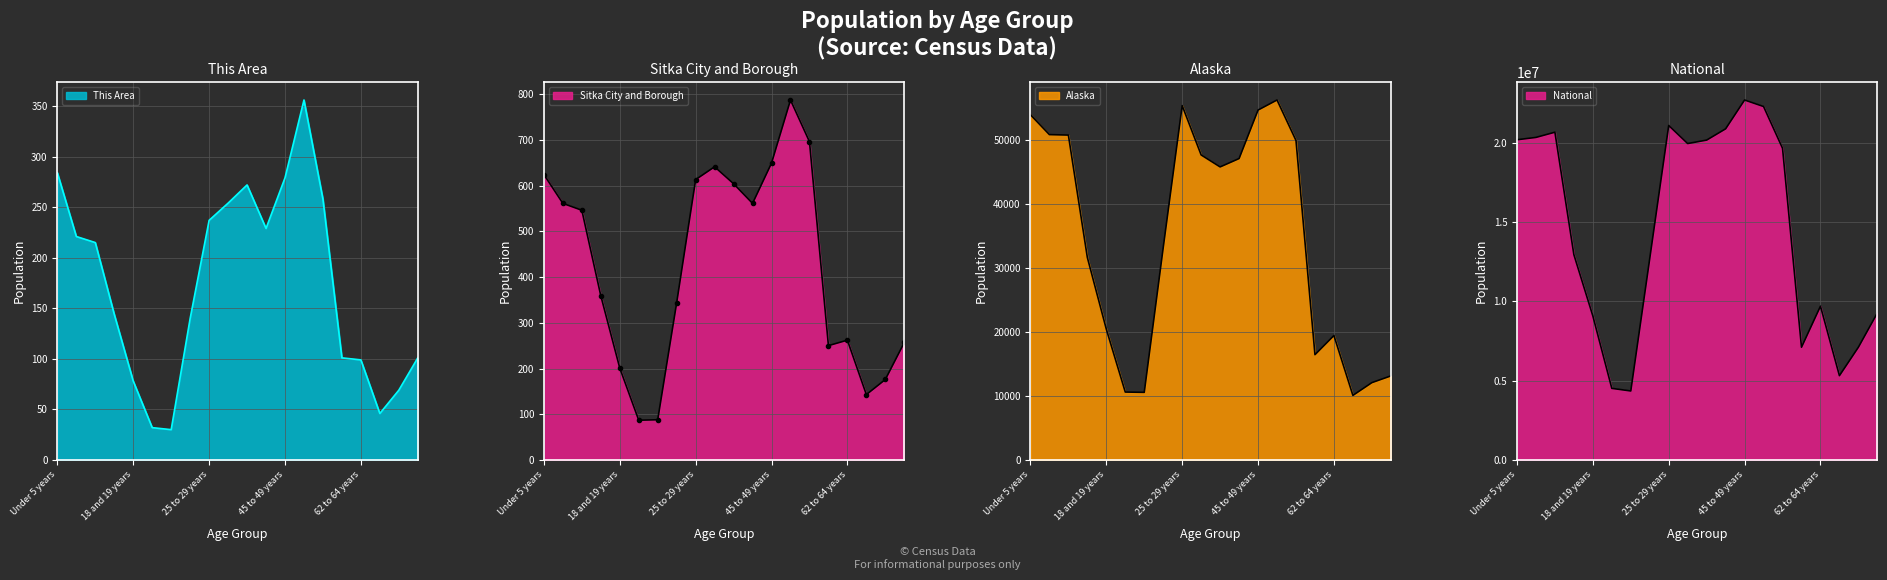

Between 50 to 54 years and Under 5 years, which is larger?

50 to 54 years